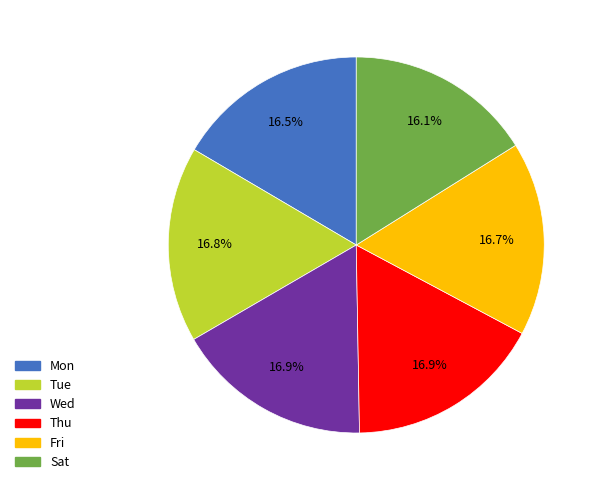

Does any single category account for the majority?

No